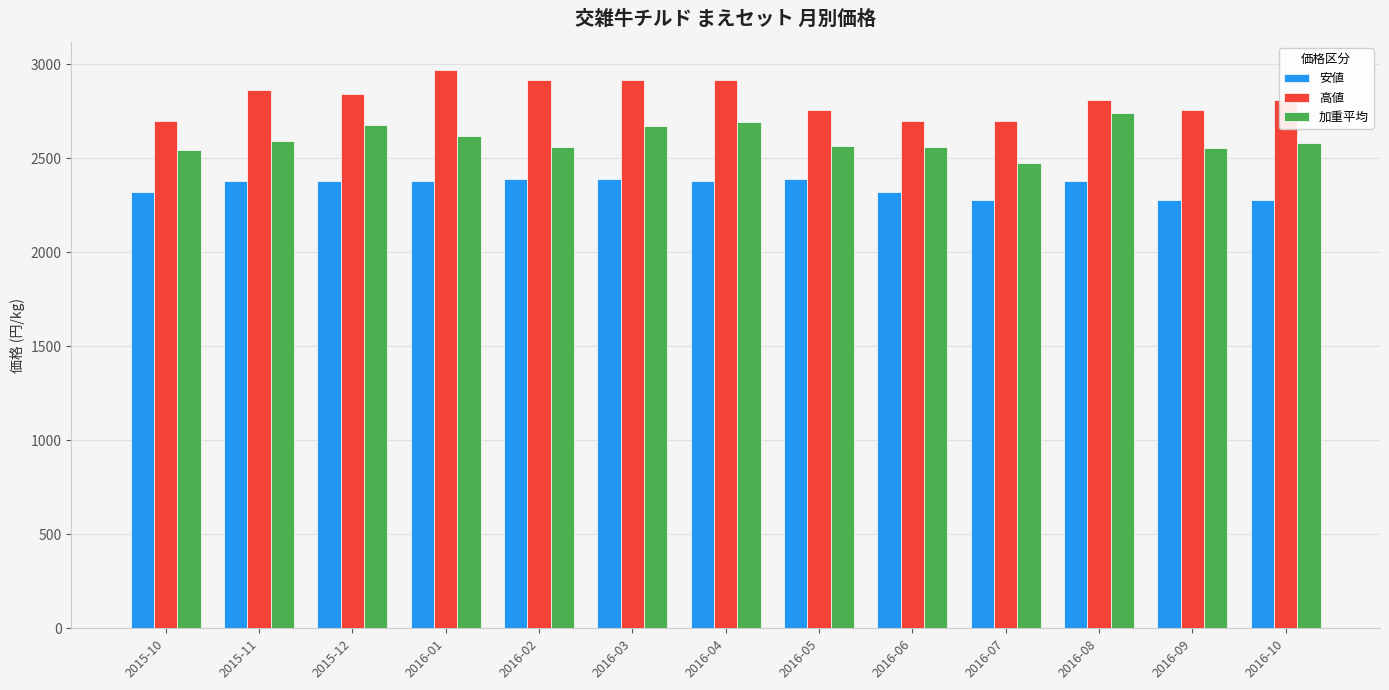

Is it true that 安値 equals 1042.9 at 2016-10?

False